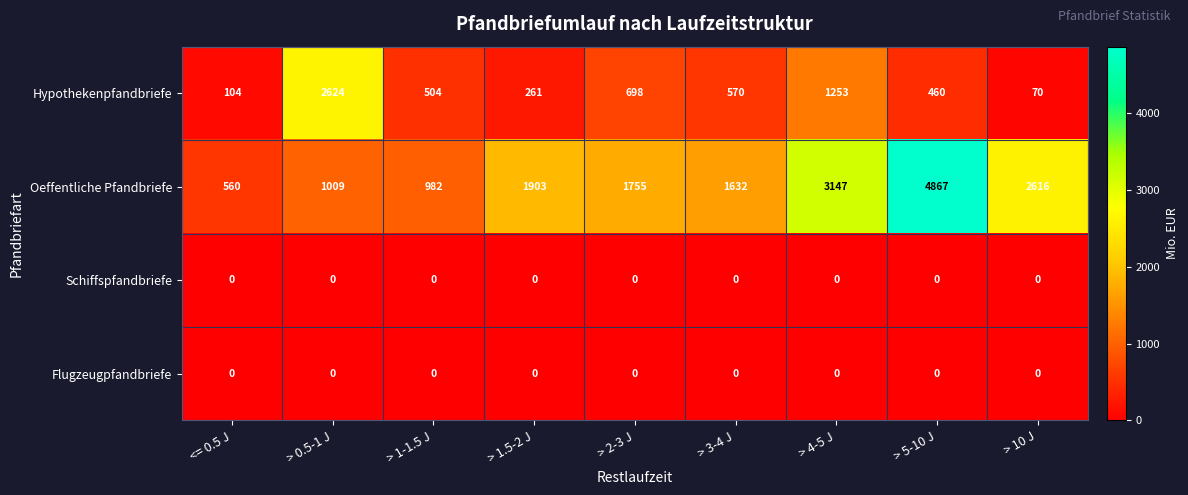

What value does the Oeffentliche Pfandbriefe series have at > 4-5 J?

3147